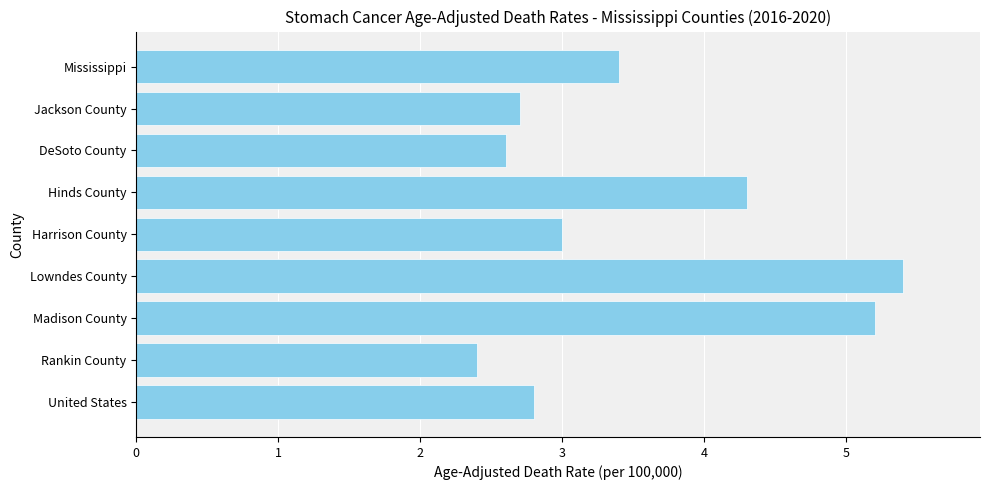

What is the difference between the maximum and minimum values?

3.0